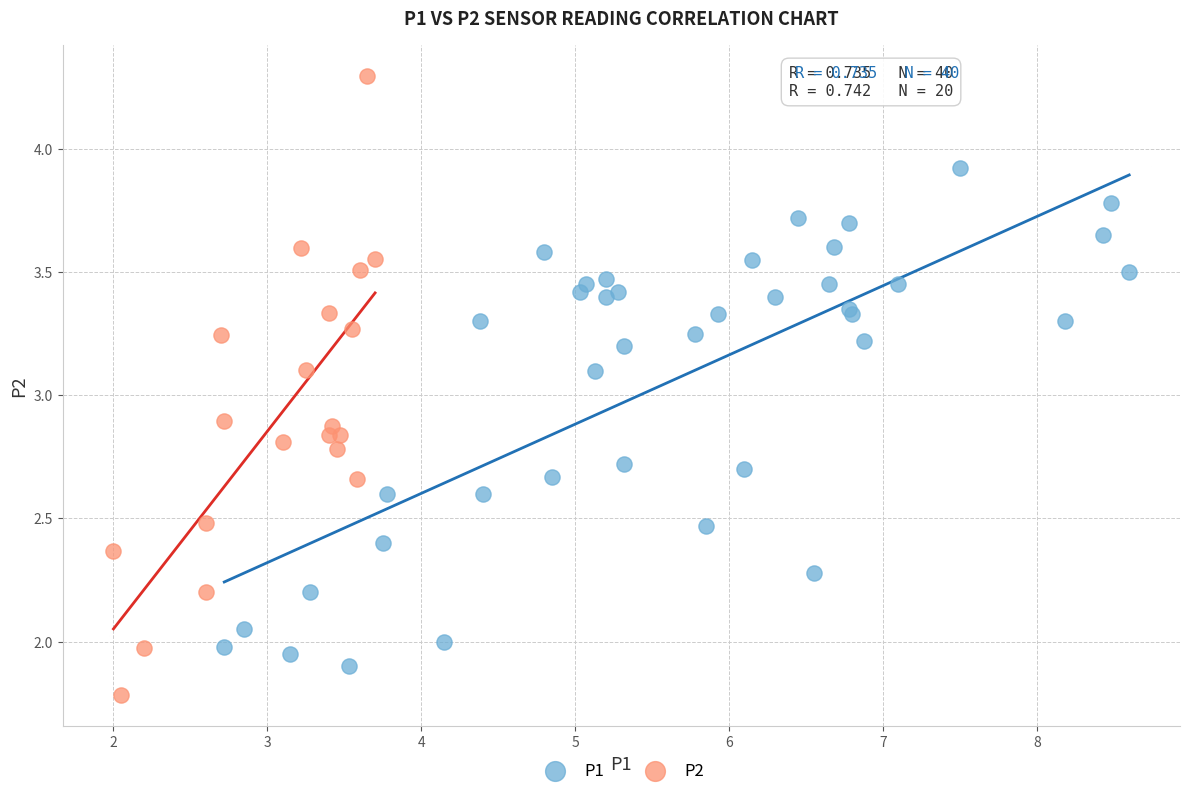

Which series contains the highest Y value?

P2